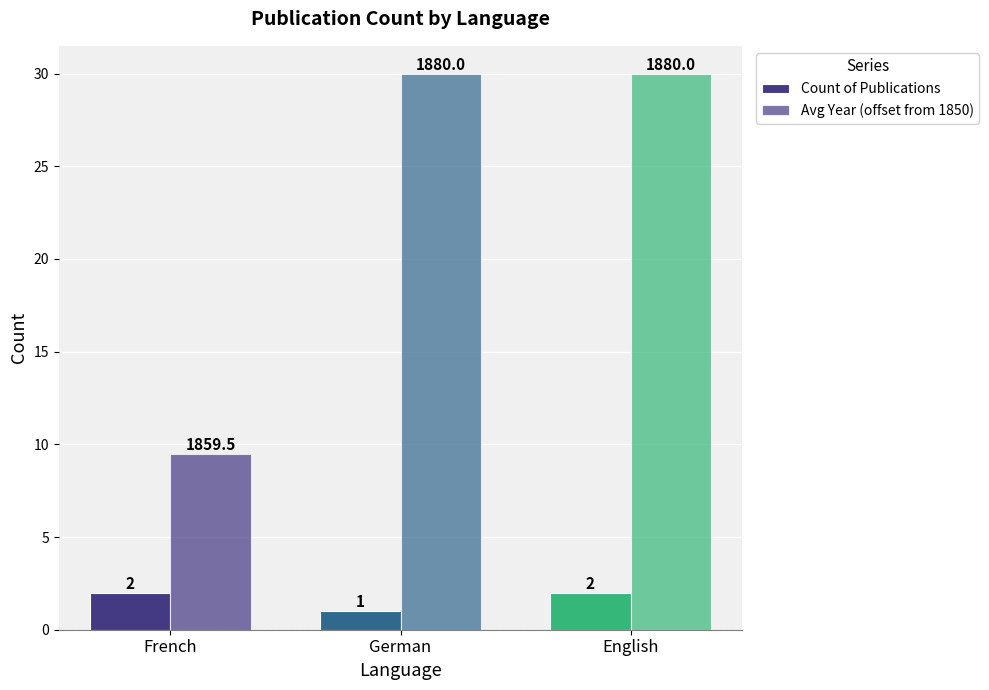

Does the chart contain any negative values?

No